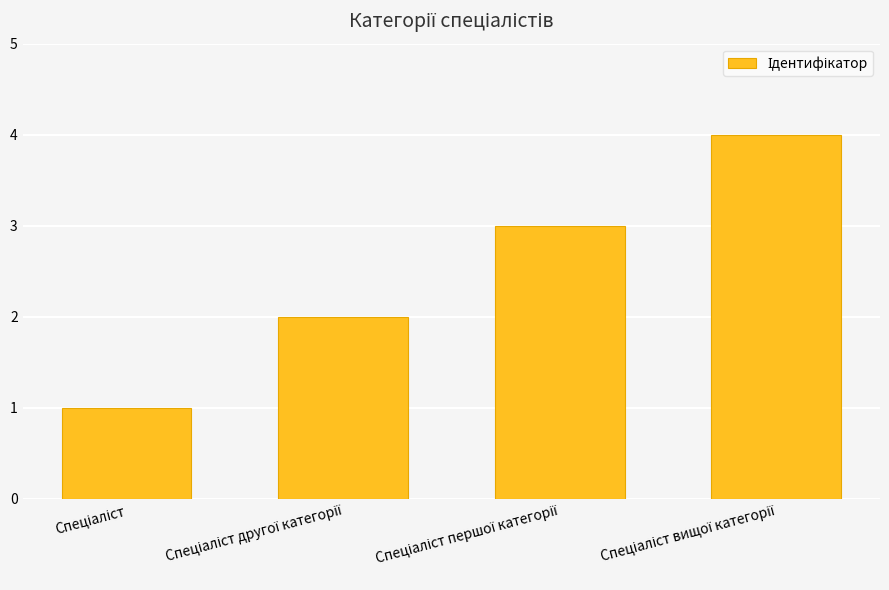

What is the greatest value displayed?

4